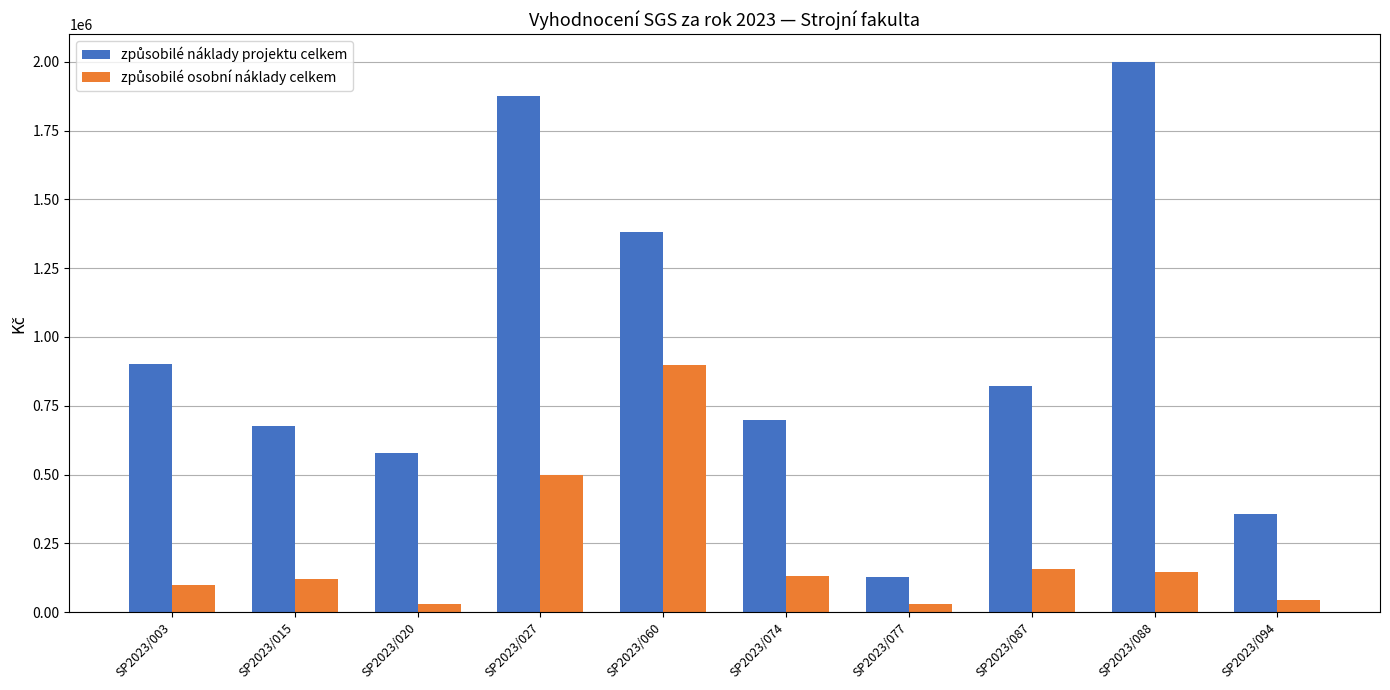

At which category is the sum across all series the highest?

SP2023/027